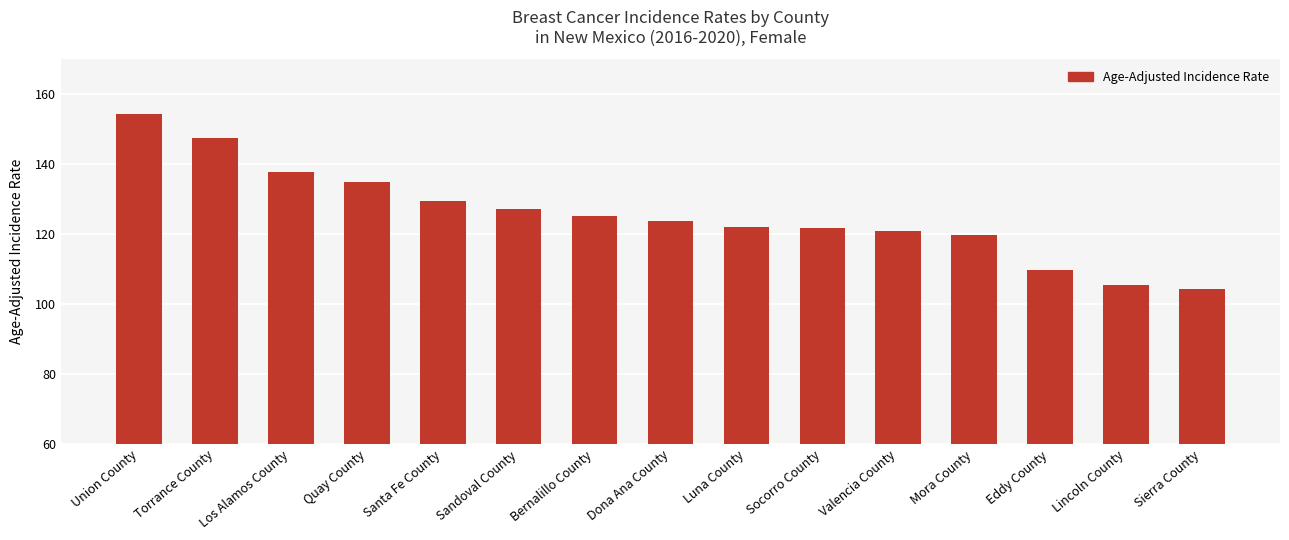

What is the label of the 10th bar from the left?

Socorro County